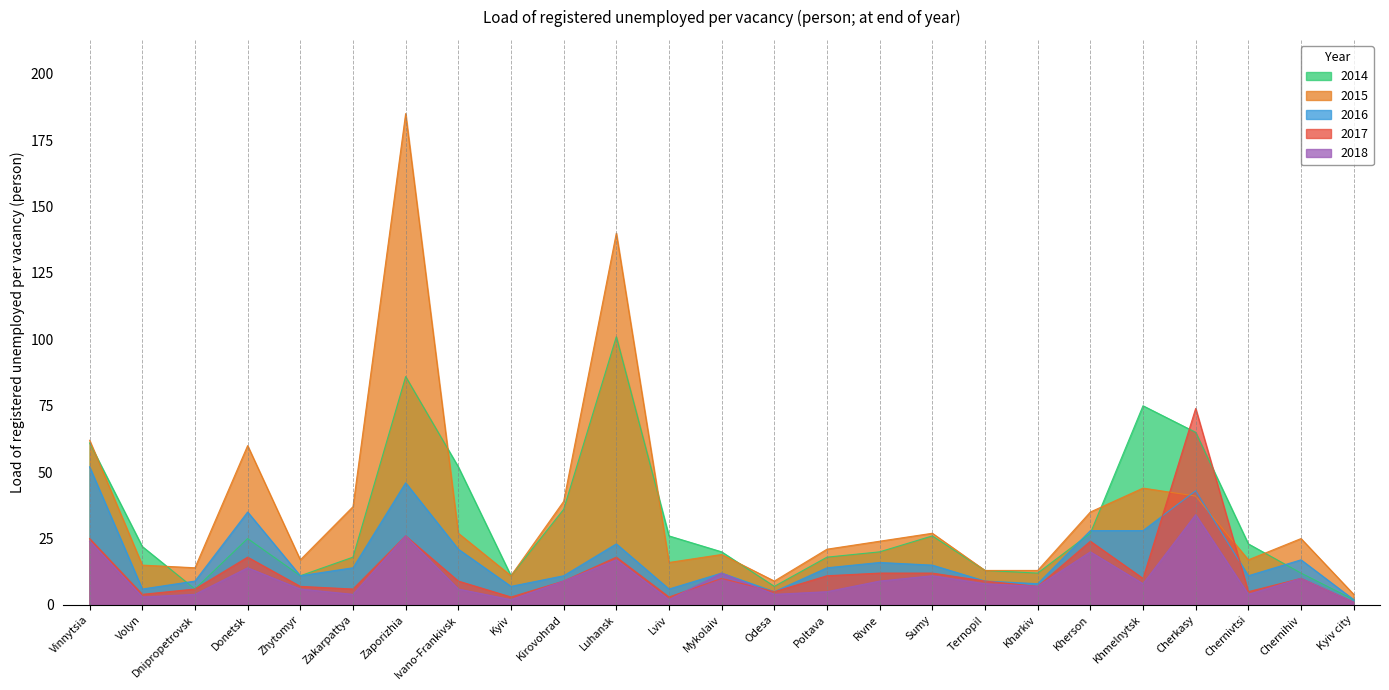

Which category has the lowest value in the 2014 series?

Kyiv city